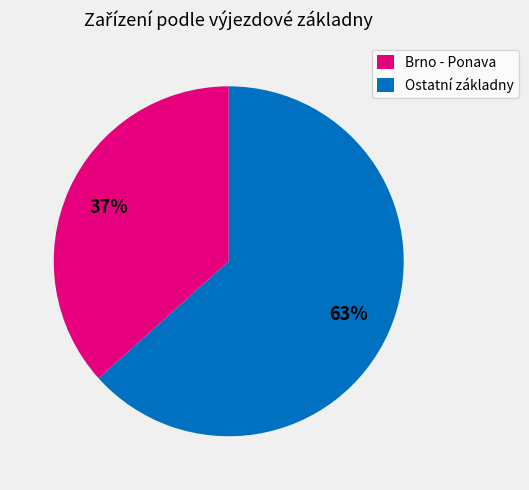

Rank the categories by value from lowest to highest.

Brno - Ponava, Ostatní základny